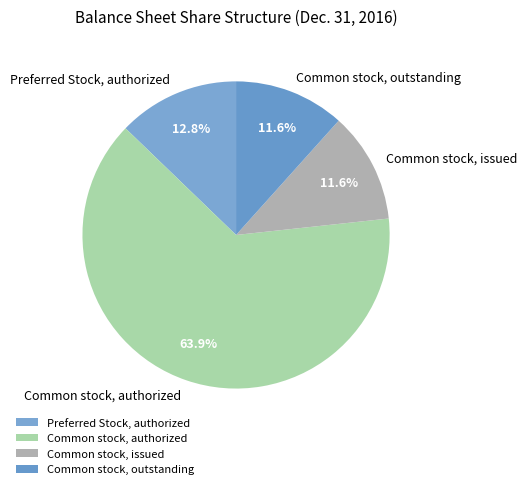

How many segments does this pie chart have?

4